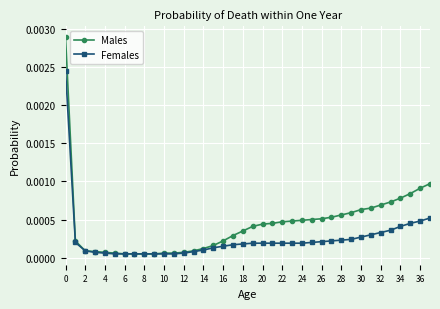

How many lines are shown in the chart?

2